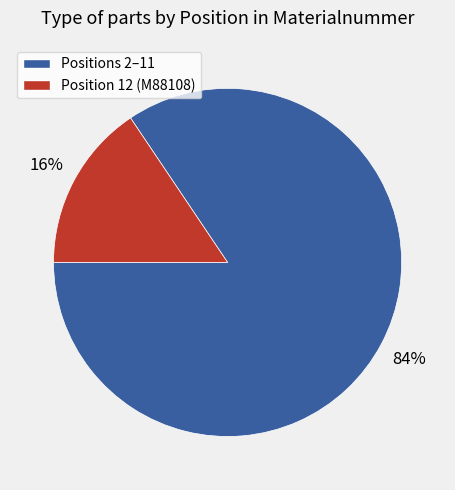

Is there any slice that represents more than half of the pie?

Yes